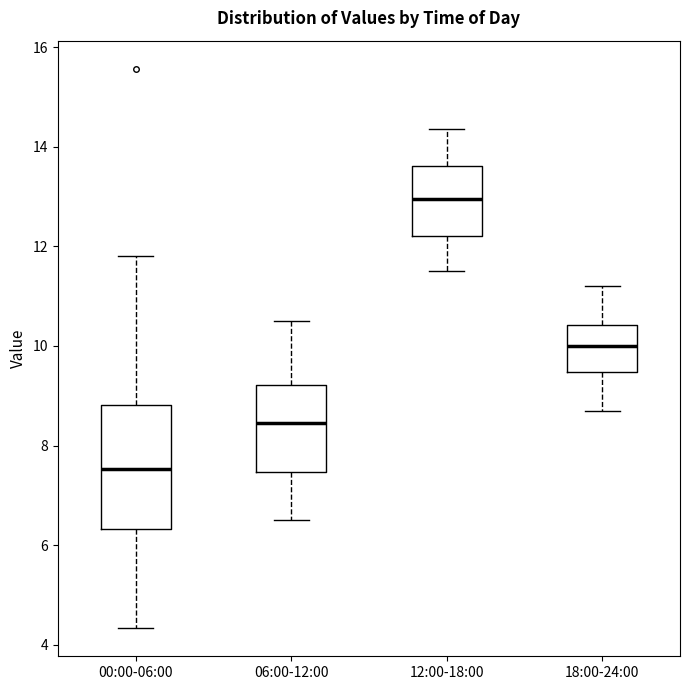

Reading left to right, read every box against the y-axis: the position of its median line, the range the box covers, and the ends of its whiskers. The values are not printed on the chart, so give them approximately, as read against the axis.

00:00-06:00: median 7.6, box 6.4 to 8.8, whiskers 4.4 to 11.8
06:00-12:00: median 8.4, box 7.4 to 9.2, whiskers 6.6 to 10.6
12:00-18:00: median 13.0, box 12.2 to 13.6, whiskers 11.6 to 14.4
18:00-24:00: median 10.0, box 9.4 to 10.4, whiskers 8.8 to 11.2